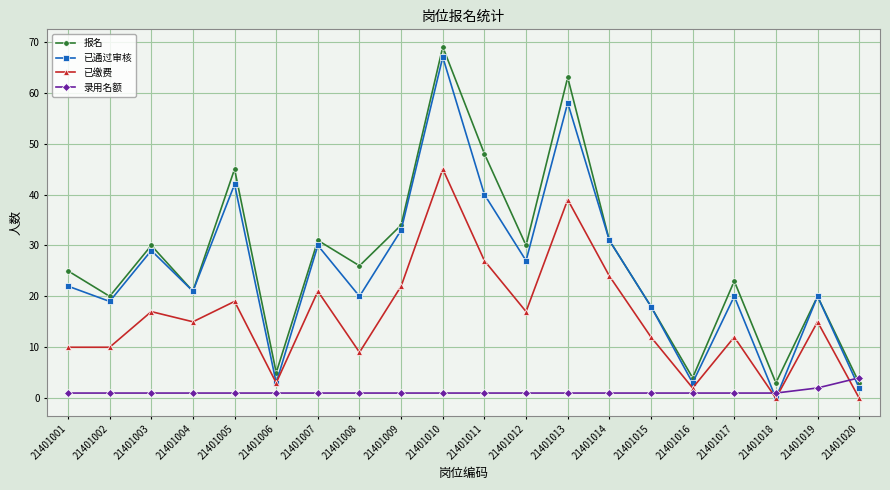

What is the value of the 已通过审核 point at the 13th from the left?

58